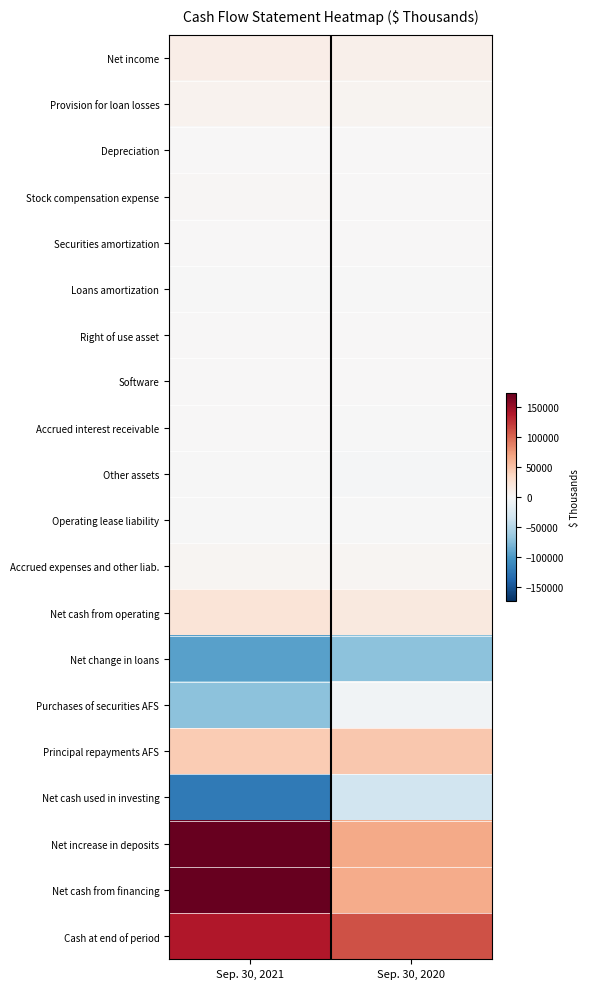

Rank the series at Sep. 30, 2020 from lowest to highest value.

Net change in loans, Net cash used in investing, Purchases of securities AFS, Other assets, Accrued interest receivable, Operating lease liability, Loans amortization, Right of use asset, Software, Depreciation, Securities amortization, Stock compensation expense, Accrued expenses and other liab., Provision for loan losses, Net income, Net cash from operating, Principal repayments AFS, Net cash from financing, Net increase in deposits, Cash at end of period